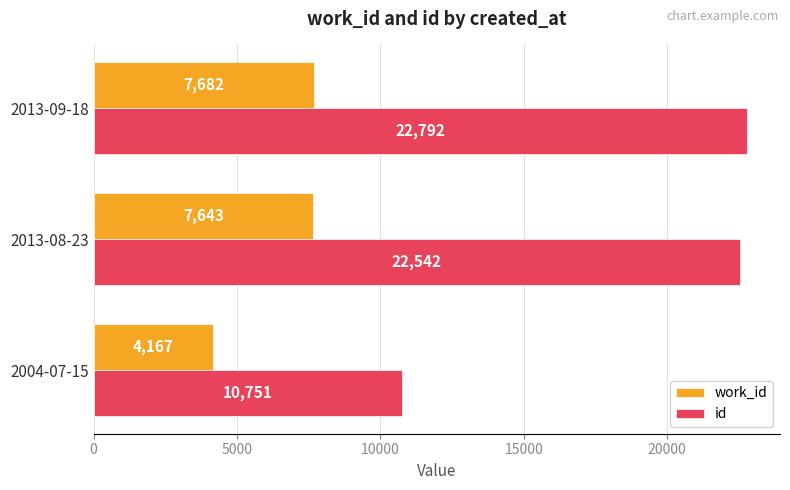

At which label is id closest to 16771?

2013-08-23